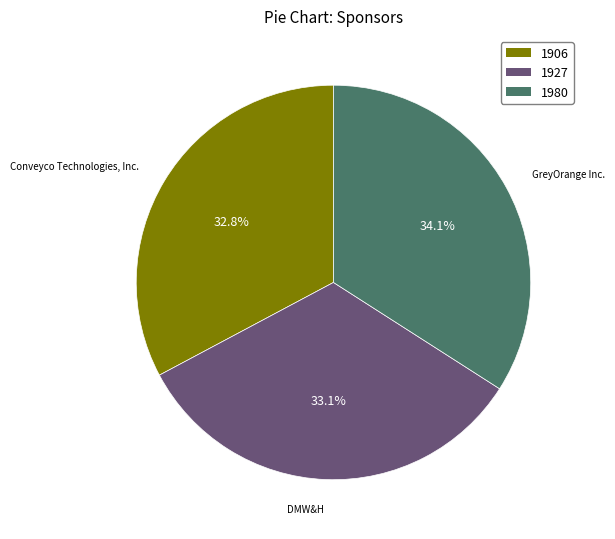

To the nearest percent, what is the combined percentage of DMW&H and GreyOrange Inc.?

67%